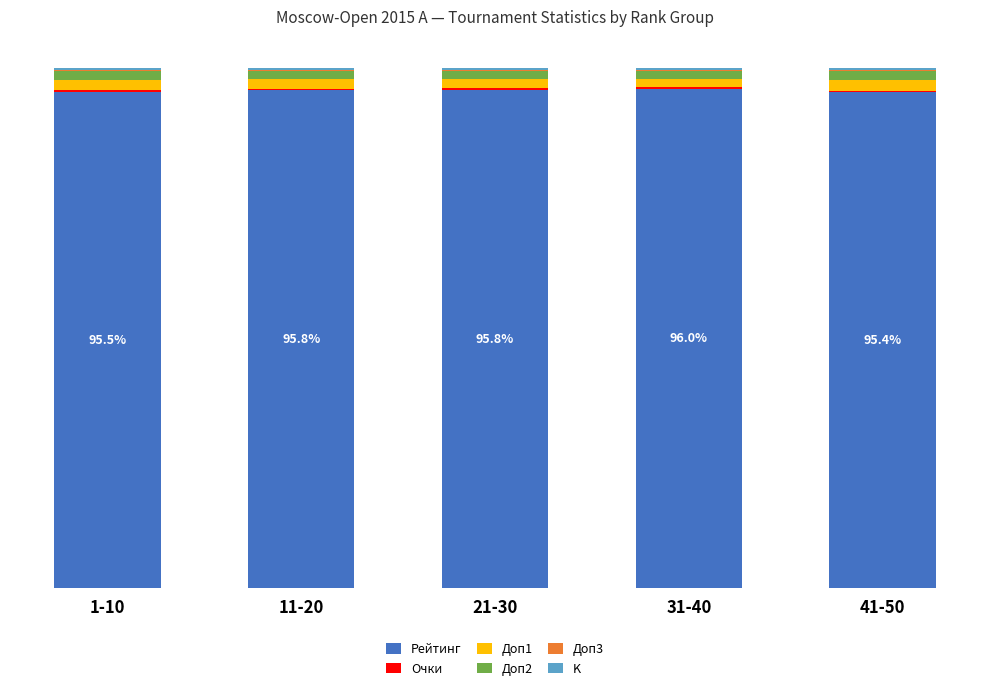

Which series has the largest range (max minus min)?

Рейтинг